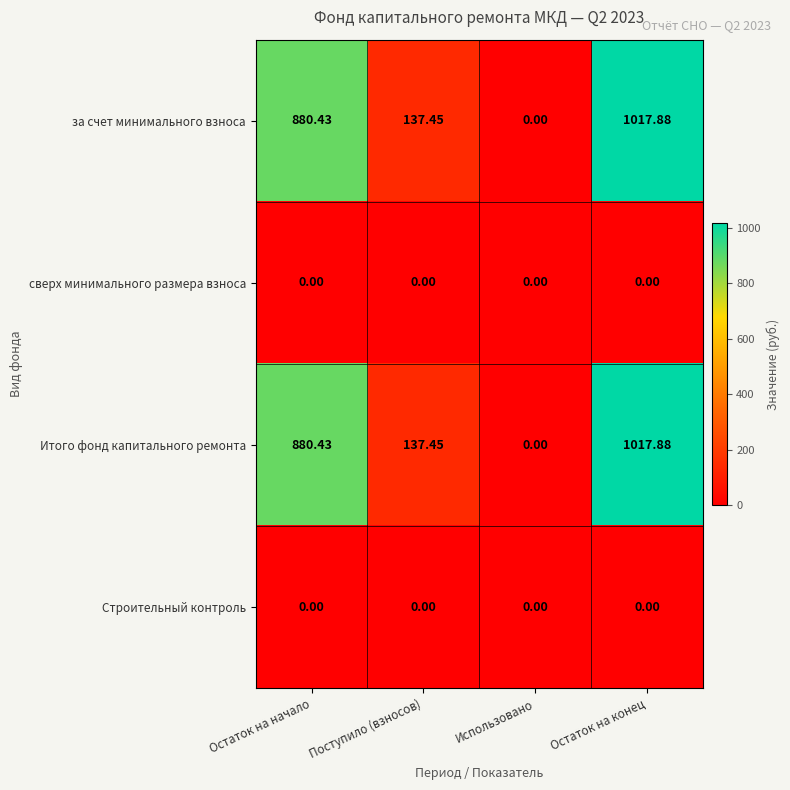

Where is за счет минимального взноса nearest to the value 508?

Поступило (взносов)